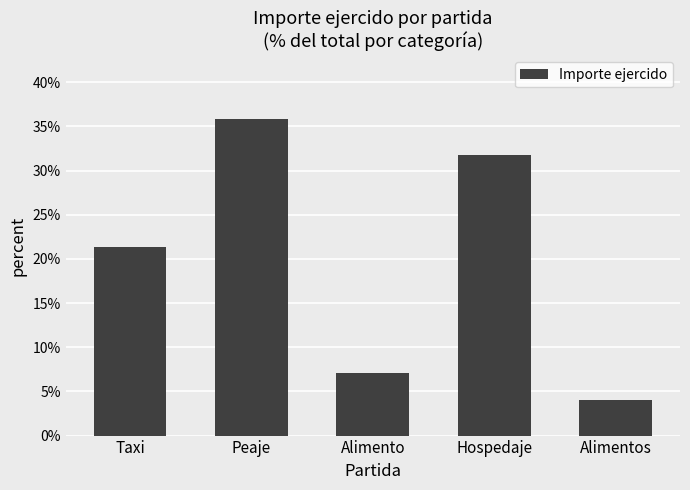

Which has a higher value, Alimento or Taxi?

Taxi